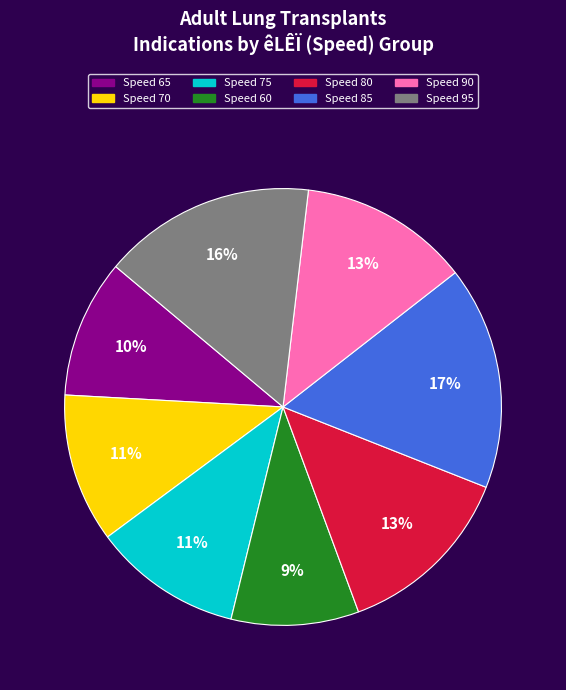

Is there any slice that represents more than half of the pie?

No